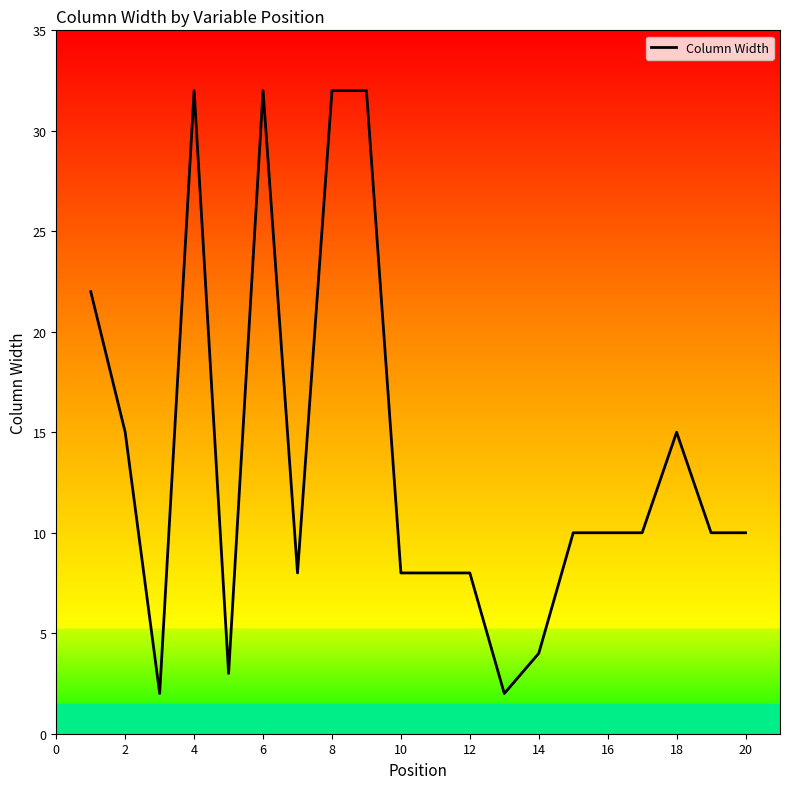

Does the chart display data point markers on the line(s)?

No